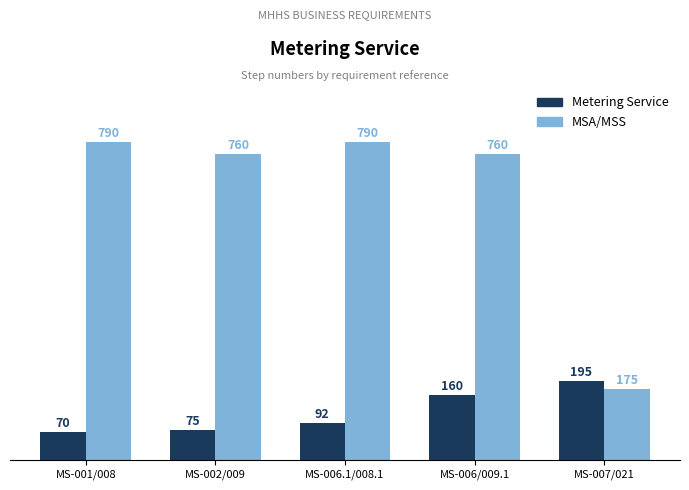

Reading left to right, what are all the values shown in this chart?

Metering Service: MS-001/008=70	MS-002/009=75	MS-006.1/008.1=92	MS-006/009.1=160	MS-007/021=195
MSA/MSS: MS-001/008=790	MS-002/009=760	MS-006.1/008.1=790	MS-006/009.1=760	MS-007/021=175